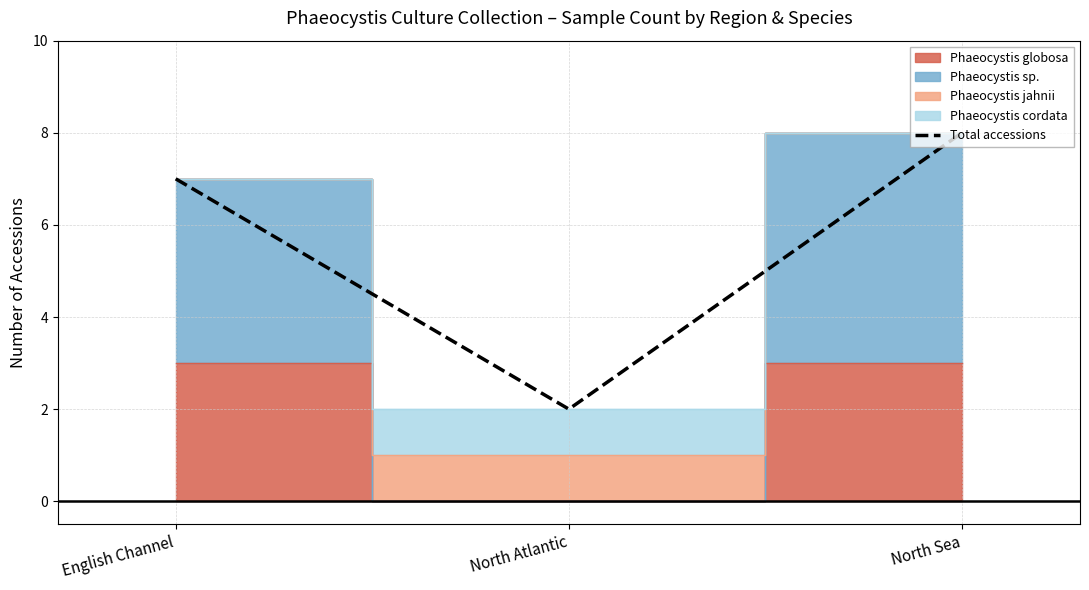

What is the ratio of the value at North Atlantic to the value at English Channel?

0.3